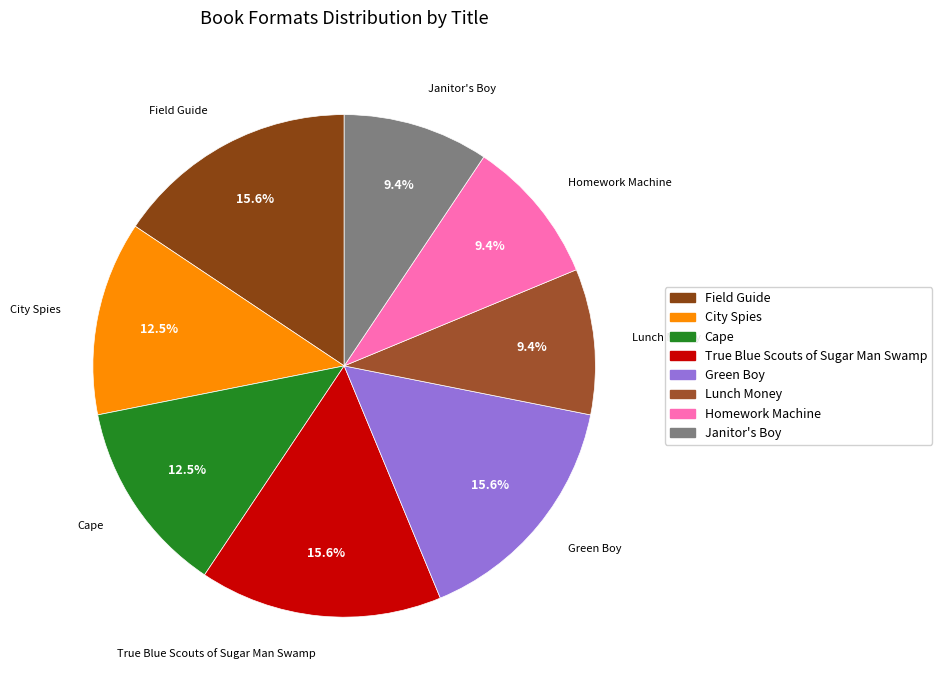

Does Homework Machine account for over 50% of the chart?

No